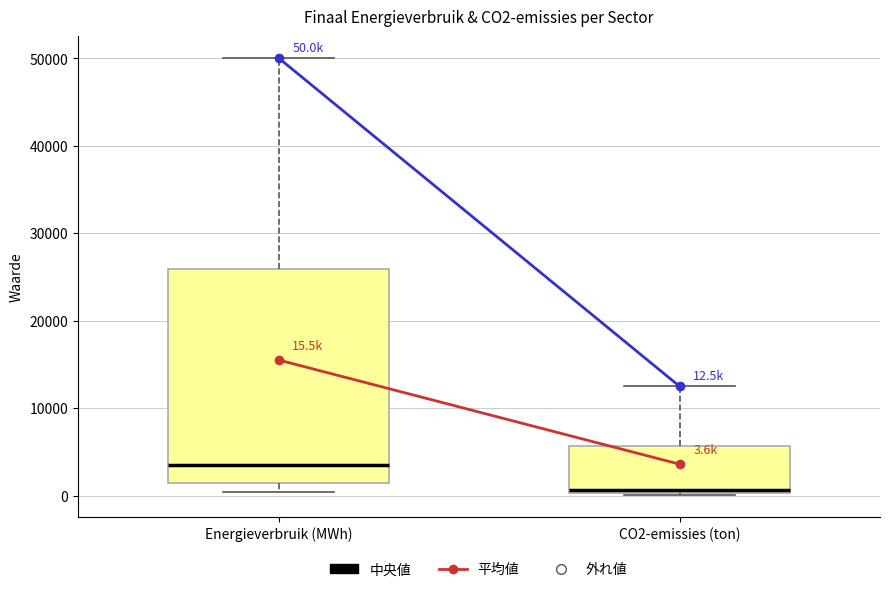

Which box's median line is the lowest?

CO2-emissies (ton)